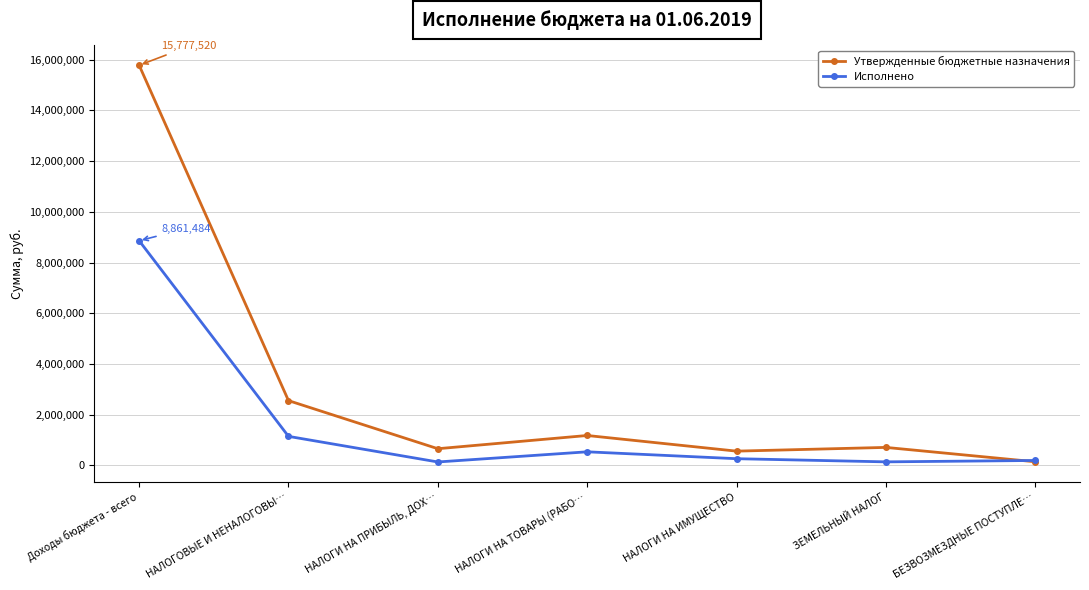

List the labels in order of Исполнено value, largest first.

Доходы бюджета - всего, НАЛОГОВЫЕ И НЕНАЛОГОВЫ…, НАЛОГИ НА ТОВАРЫ (РАБО…, НАЛОГИ НА ИМУЩЕСТВО, БЕЗВОЗМЕЗДНЫЕ ПОСТУПЛЕ…, ЗЕМЕЛЬНЫЙ НАЛОГ, НАЛОГИ НА ПРИБЫЛЬ, ДОХ…